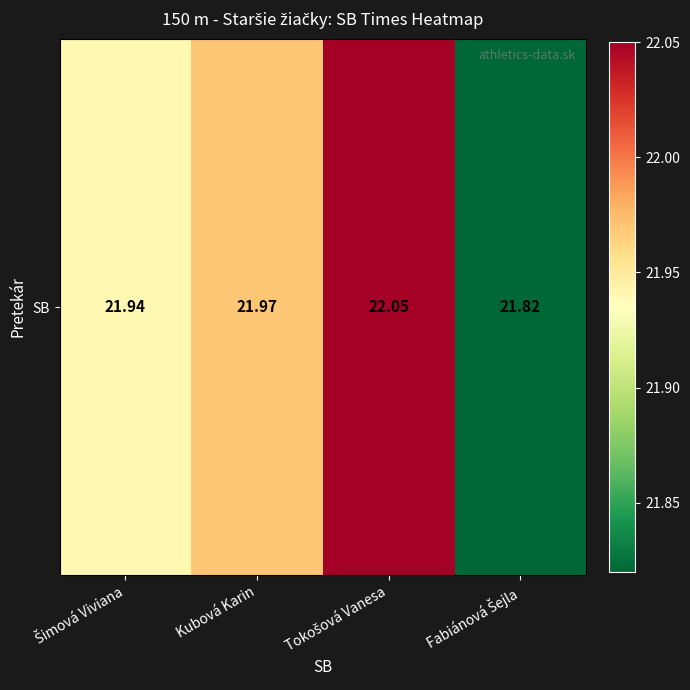

Which has a higher value, Fabiánová Šejla or Šimová Viviana?

Šimová Viviana